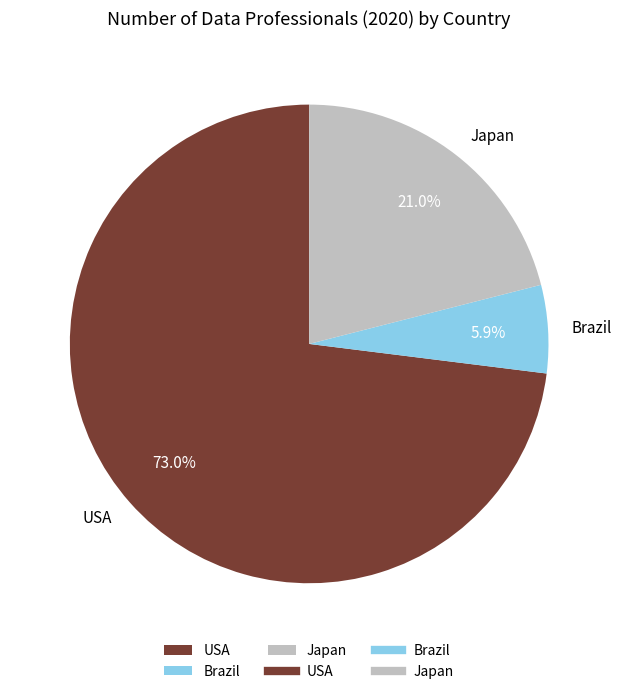

Does USA account for over 50% of the chart?

Yes